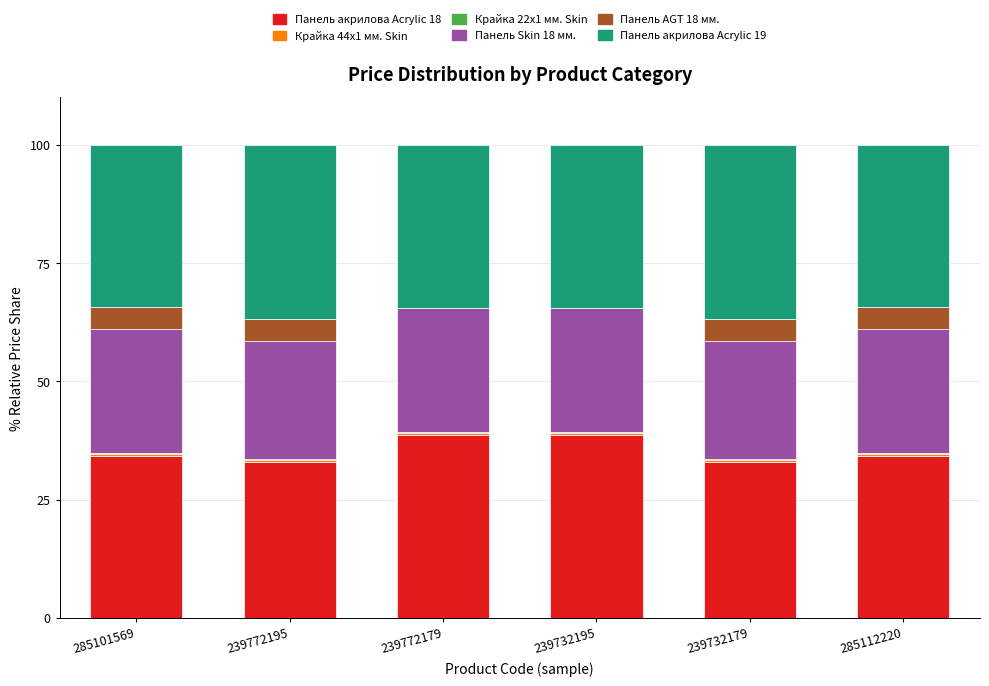

Are the bars horizontal?

No